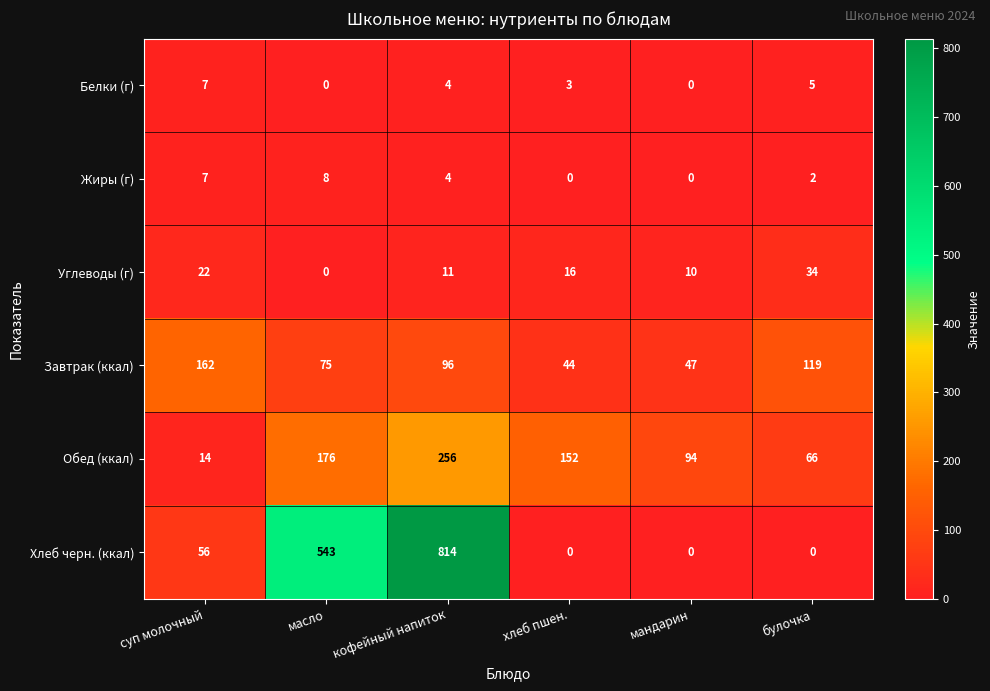

The Хлеб черн. (ккал) series shows 537 at хлеб пшен.. True or false?

False